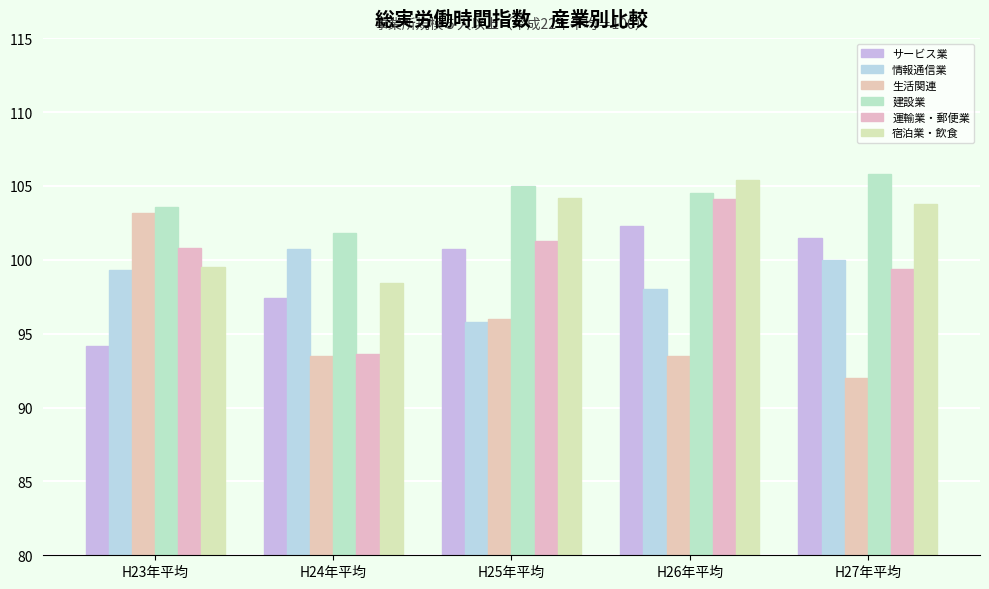

Rank the series by their maximum value, from highest to lowest.

建設業, 宿泊業・飲食, 運輸業・郵便業, 生活関連, サービス業, 情報通信業